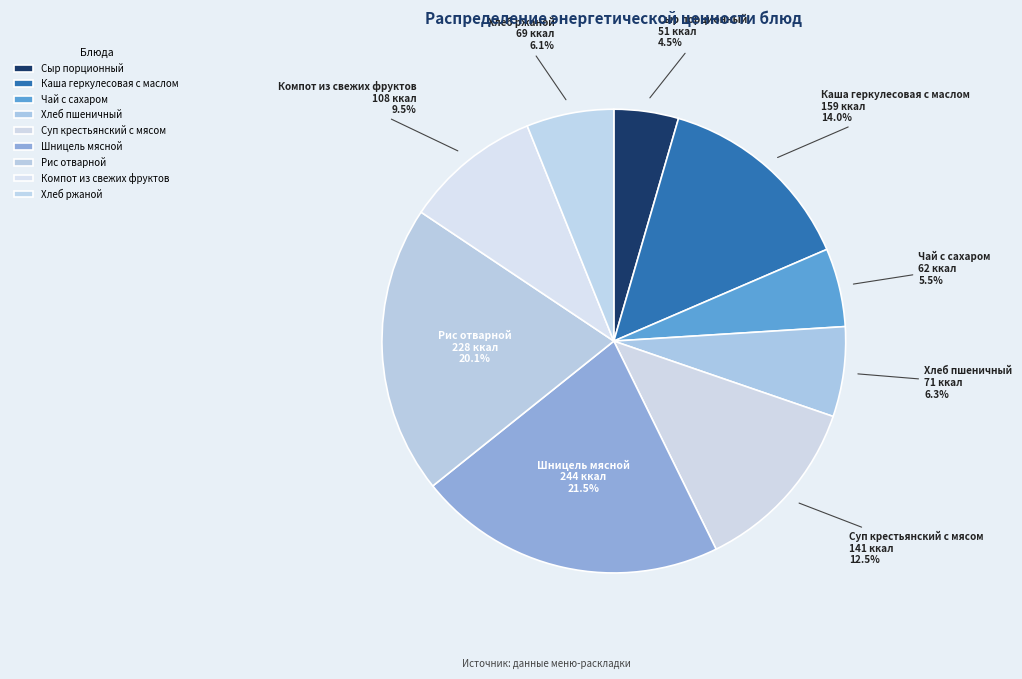

What percentage do Суп крестьянский с мясом and Рис отварной together represent?

32.6%